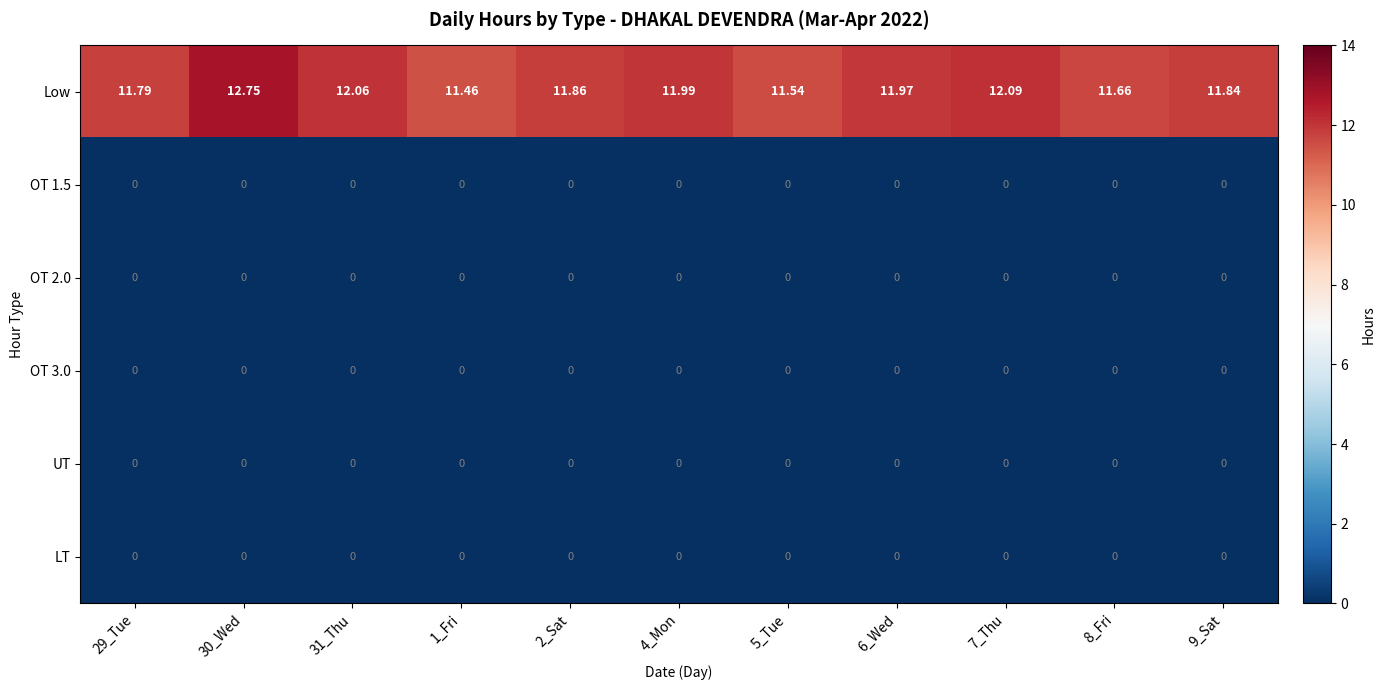

Which series changed the most between 30_Wed and 8_Fri?

Low